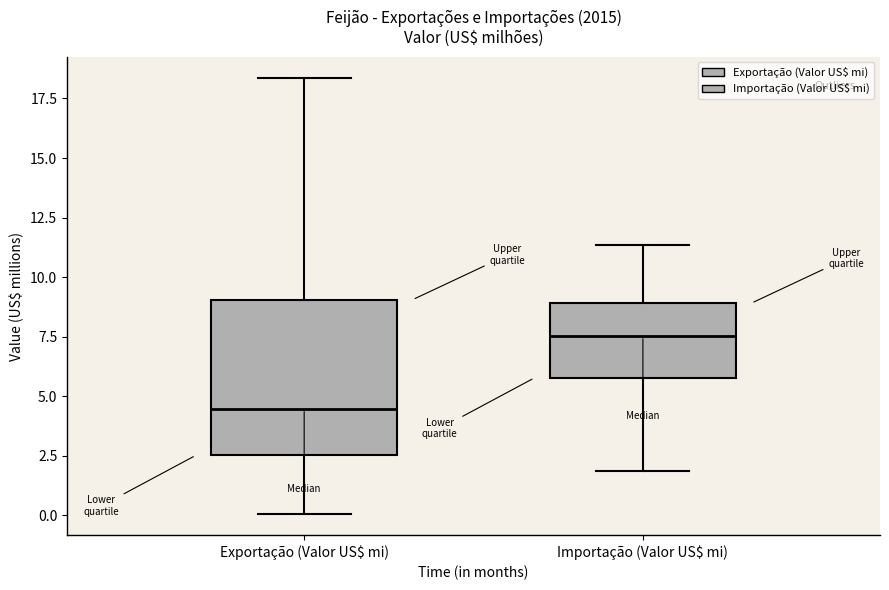

Reading left to right, read every box against the y-axis: the position of its median line, the range the box covers, and the ends of its whiskers. The values are not printed on the chart, so give them approximately, as read against the axis.

Exportação (Valor US$ mi): median 4.5, box 2.5 to 9.0, whiskers 0.0 to 18.5
Importação (Valor US$ mi): median 7.5, box 6.0 to 9.0, whiskers 2.0 to 11.5